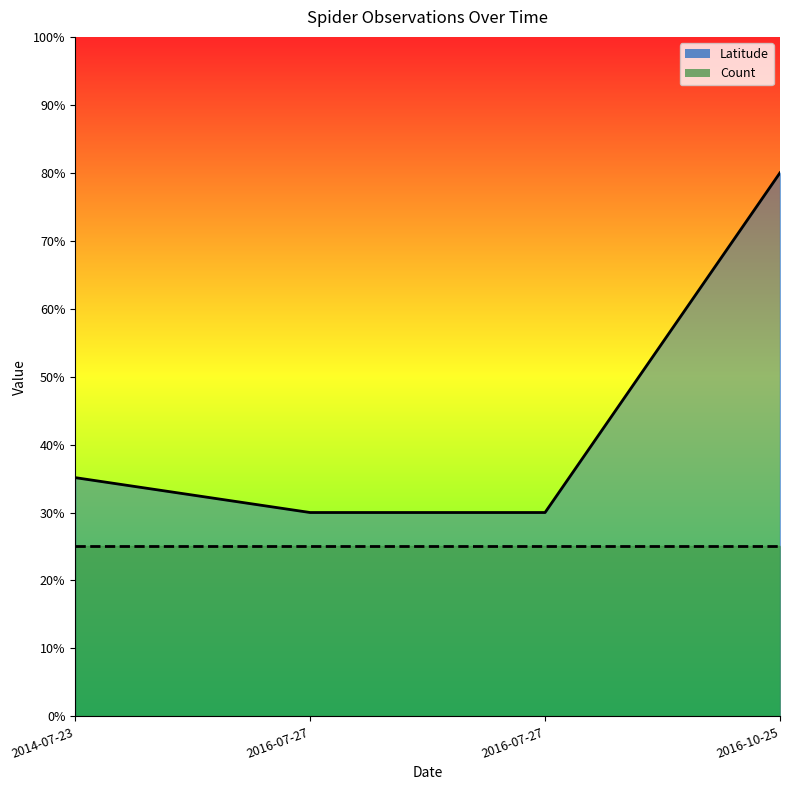

What is the minimum value shown in the chart?

0.3